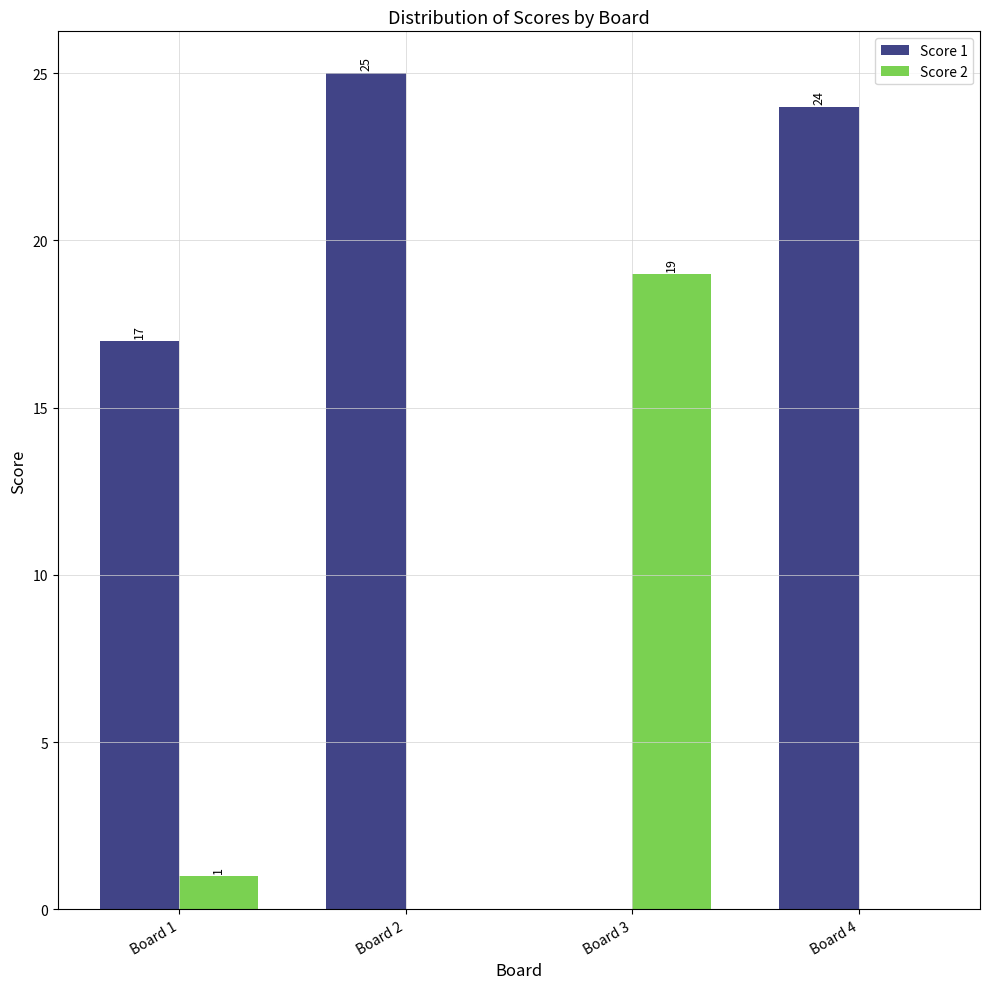

What is the total value across all series at Board 3?

19